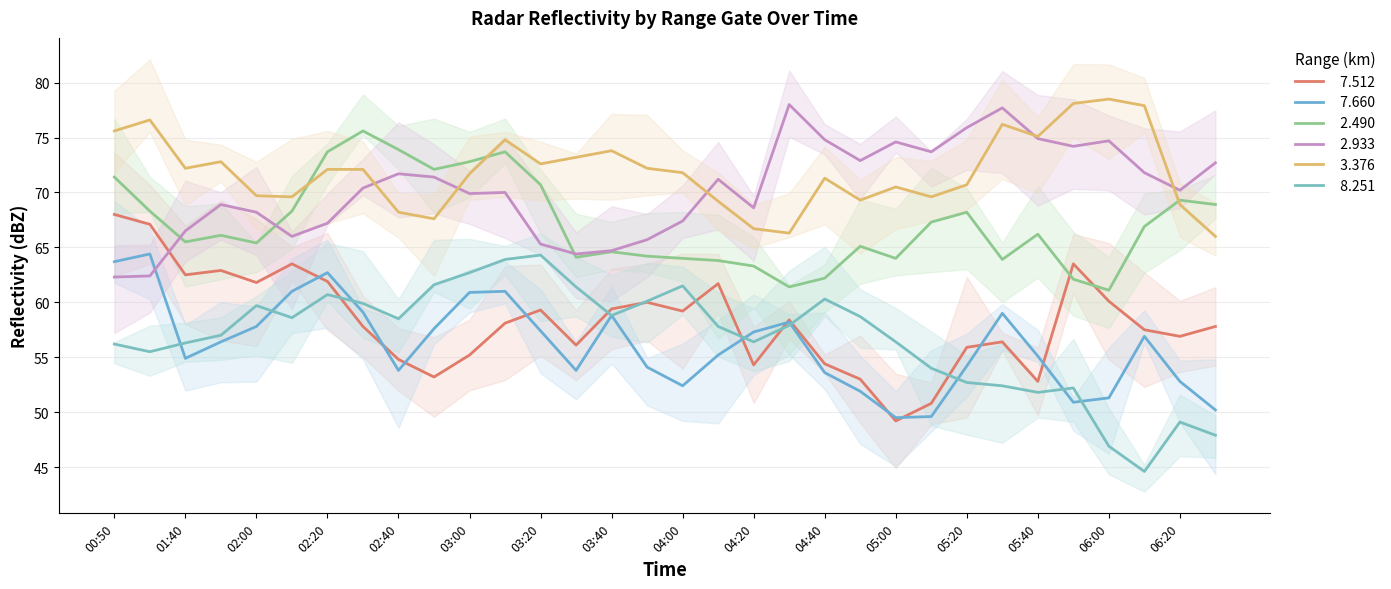

What is the minimum value for   8.251?

44.6